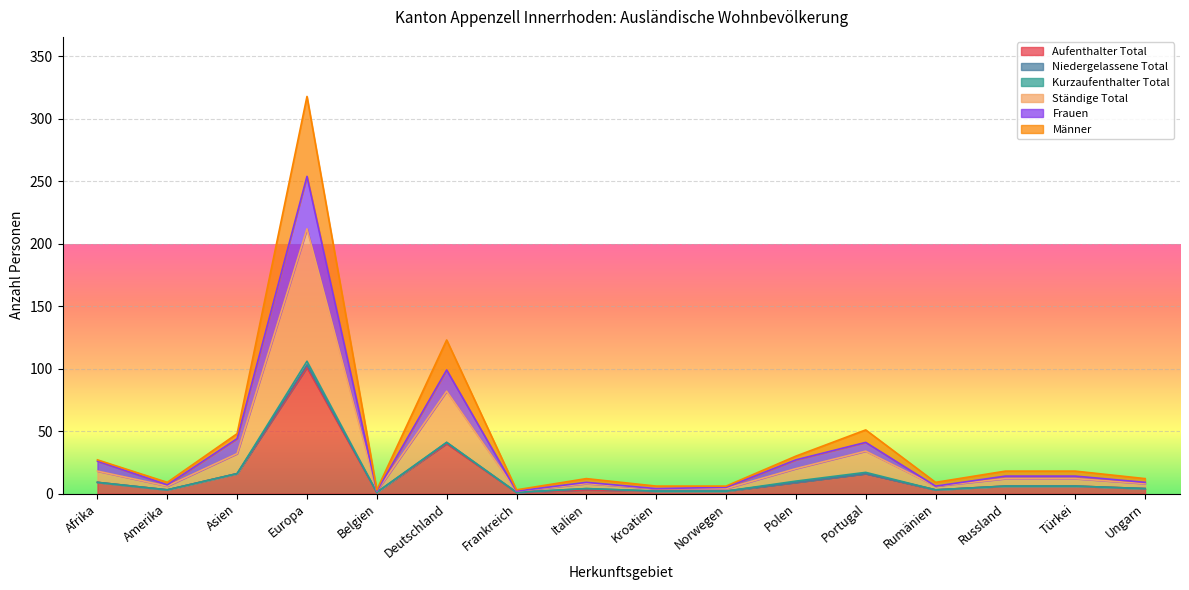

How many categories are shown in the chart?

16